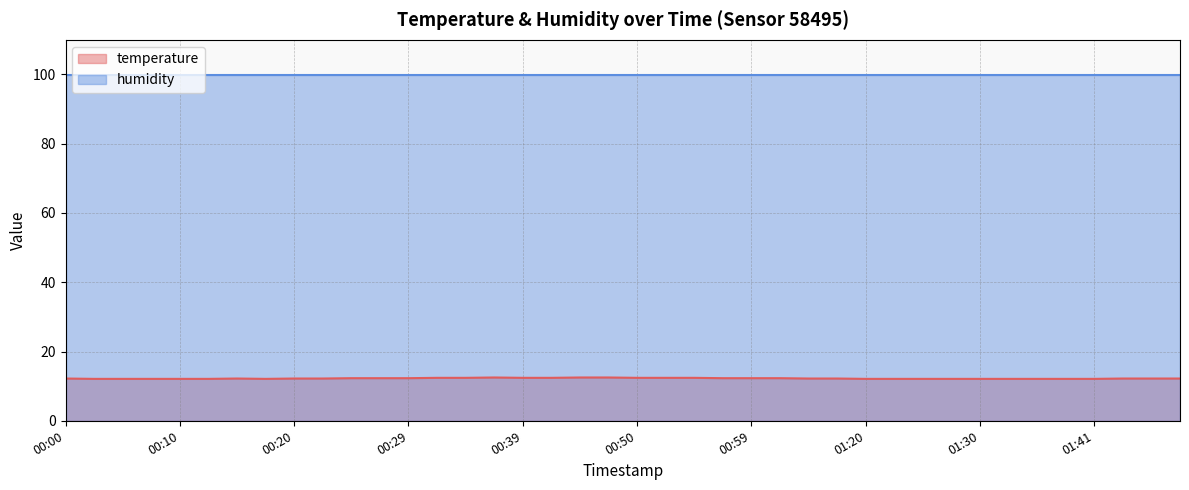

What is the sum of the values at 00:34 and 00:12?

24.5